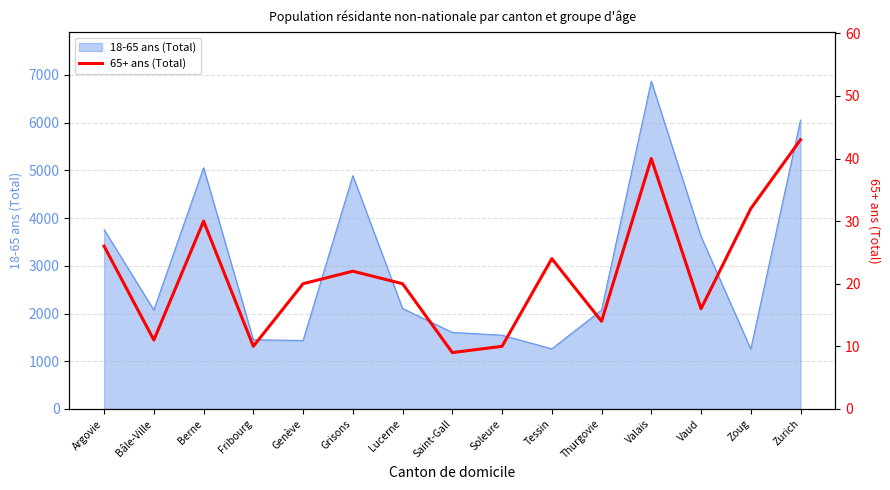

Where does the data first go above 20?

Argovie